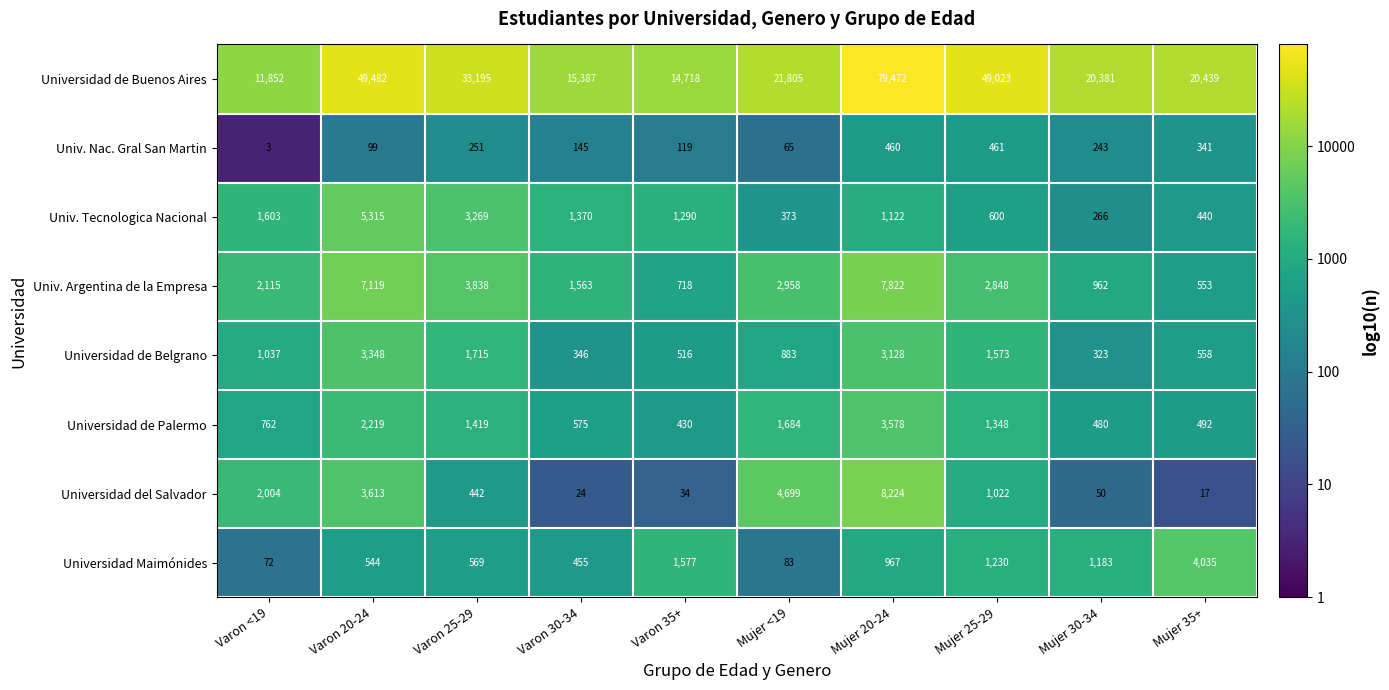

The Univ. Argentina de la Empresa series shows 5242 at Mujer <19. True or false?

False